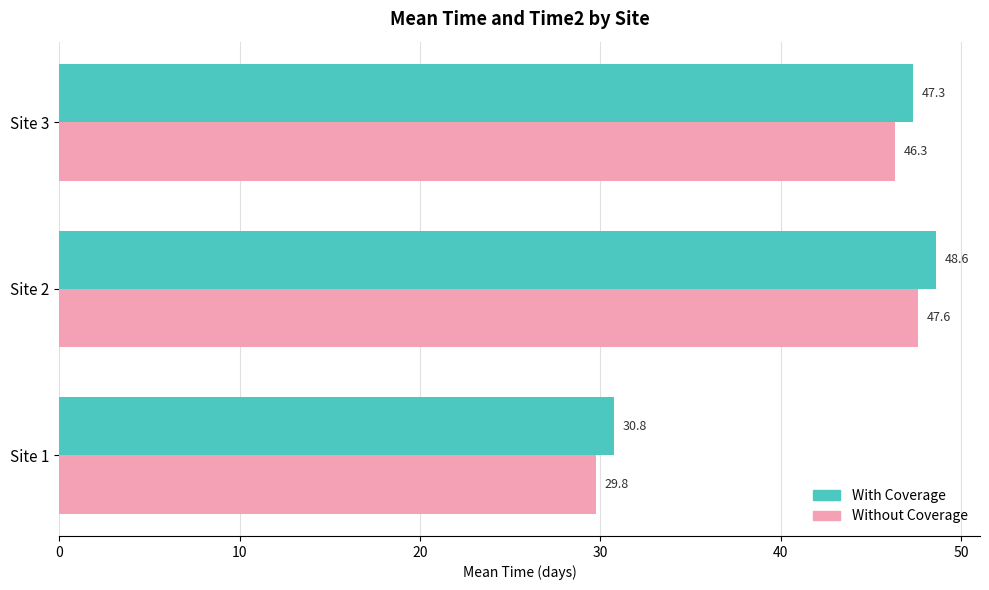

At which category does the chart reach its peak across all series?

Site 2